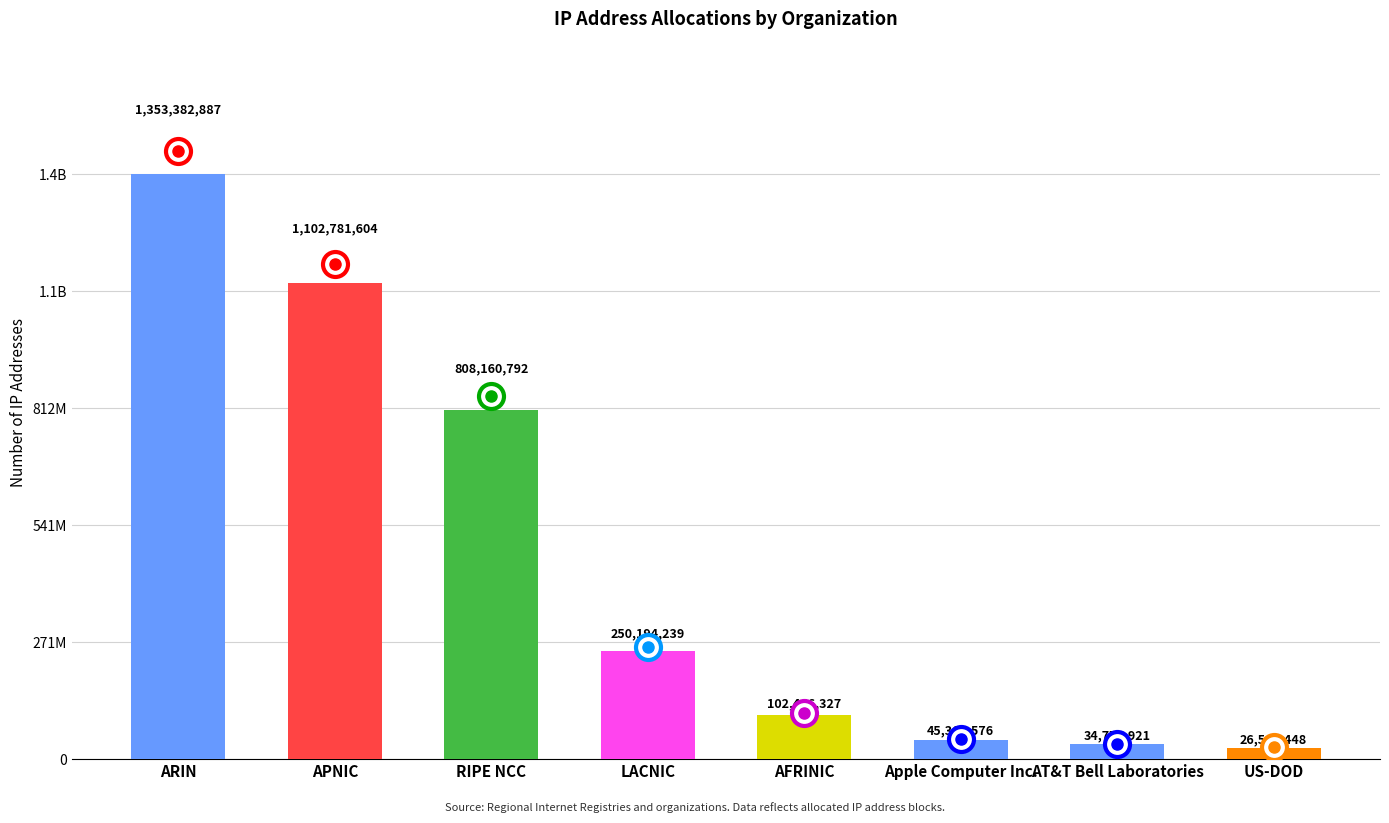

Which has a higher value, Apple Computer Inc. or LACNIC?

LACNIC